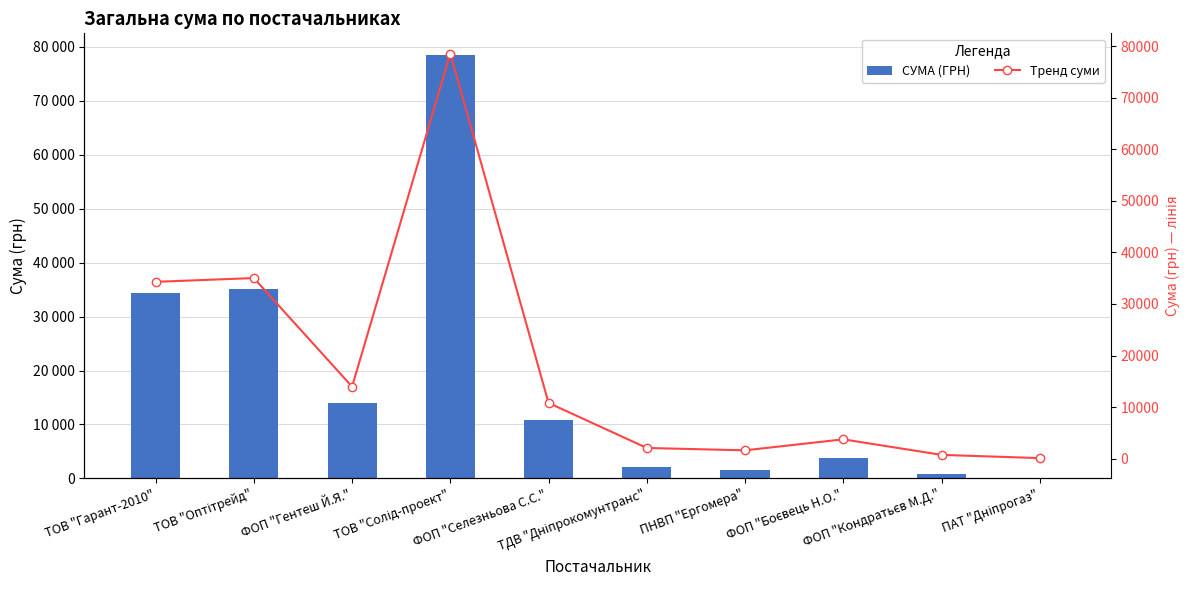

At how many categories does at least one series exceed 42078?

1